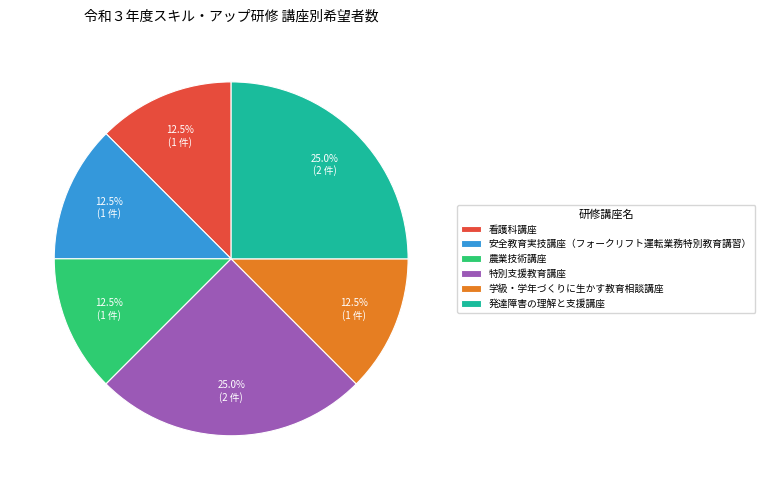

What portion of the pie excludes 発達障害の理解と支援講座?

75.0%